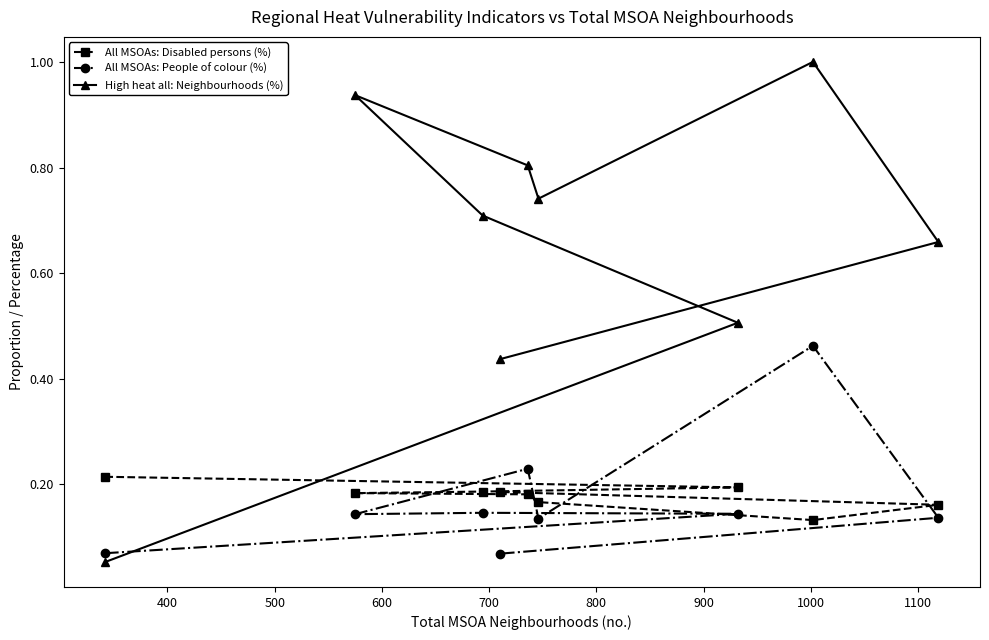

What is the greatest value displayed?

1.0